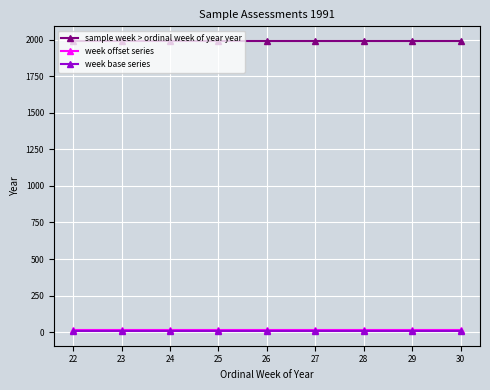

What is the greatest value displayed?

1991